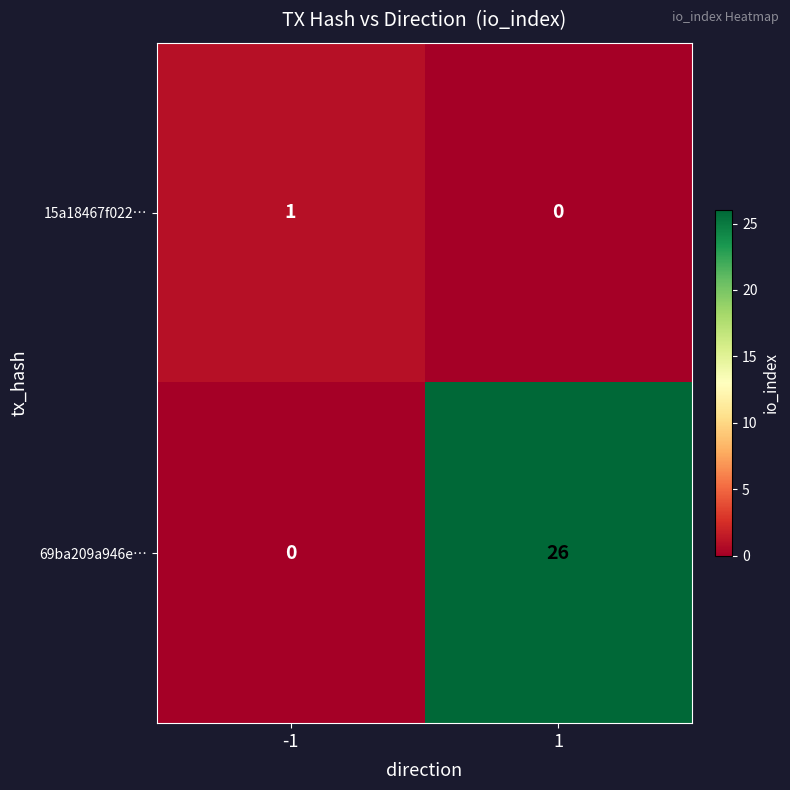

Which series has the widest spread of values?

69ba209a946e…